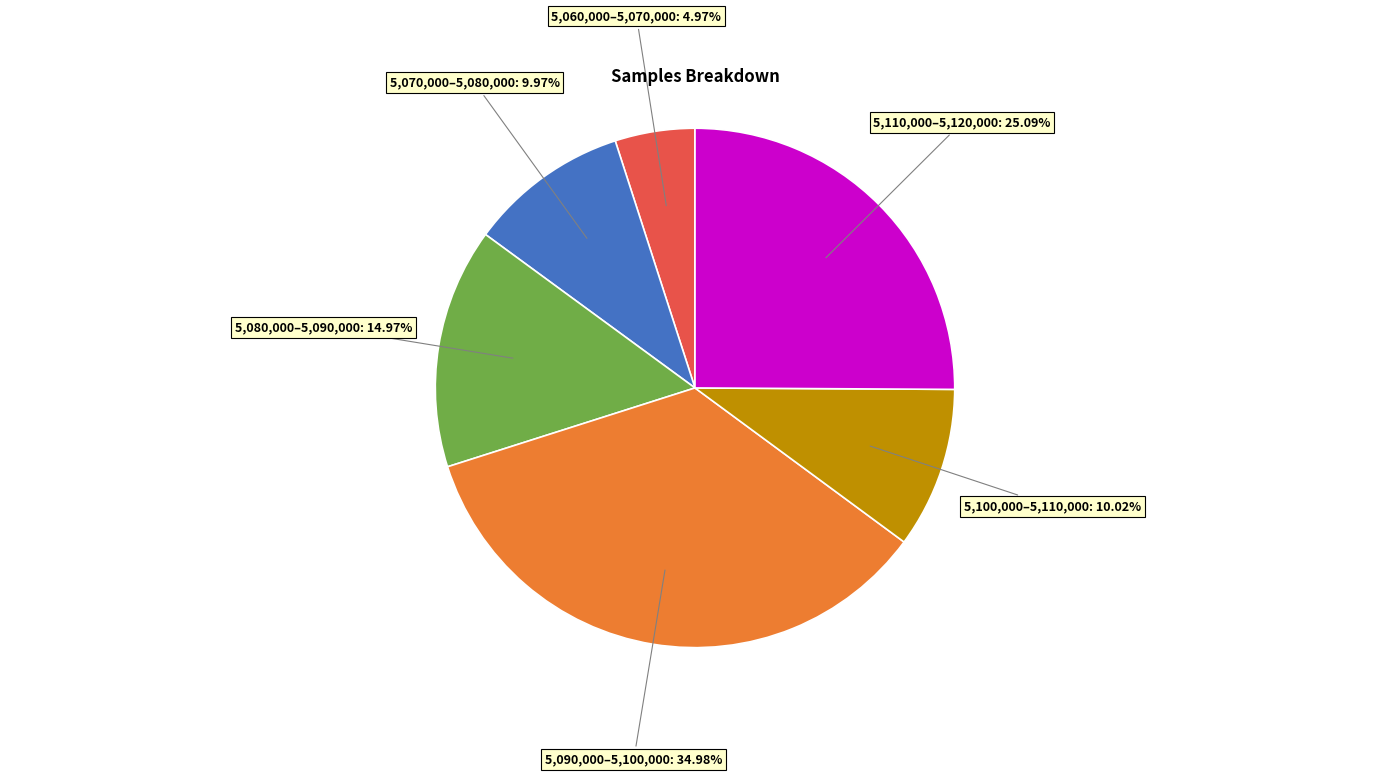

Is there a majority slice in this chart?

No